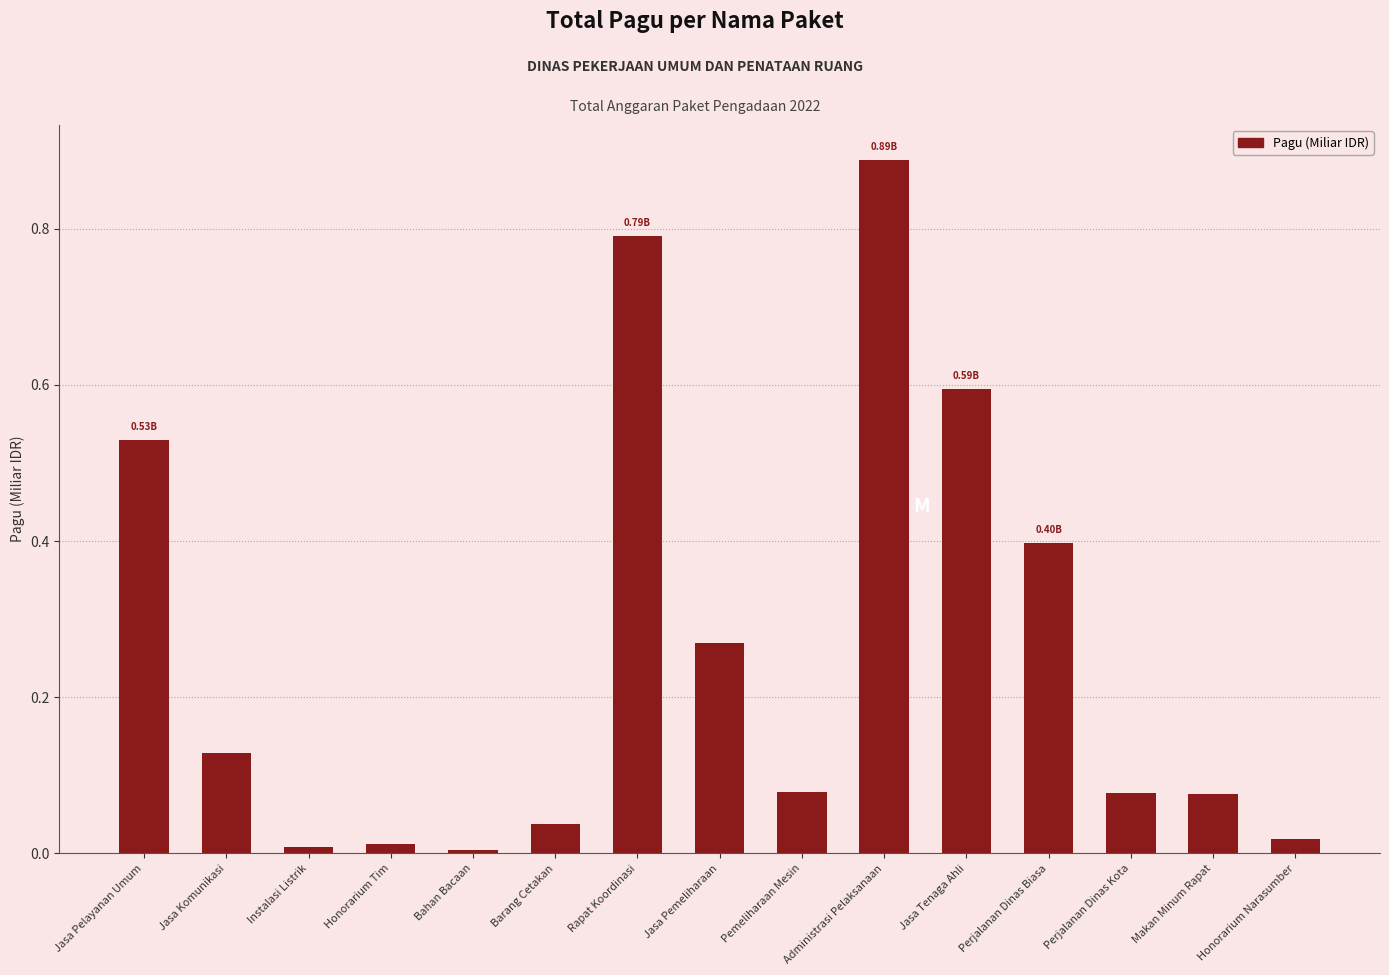

What is the sum of all values?

3.9